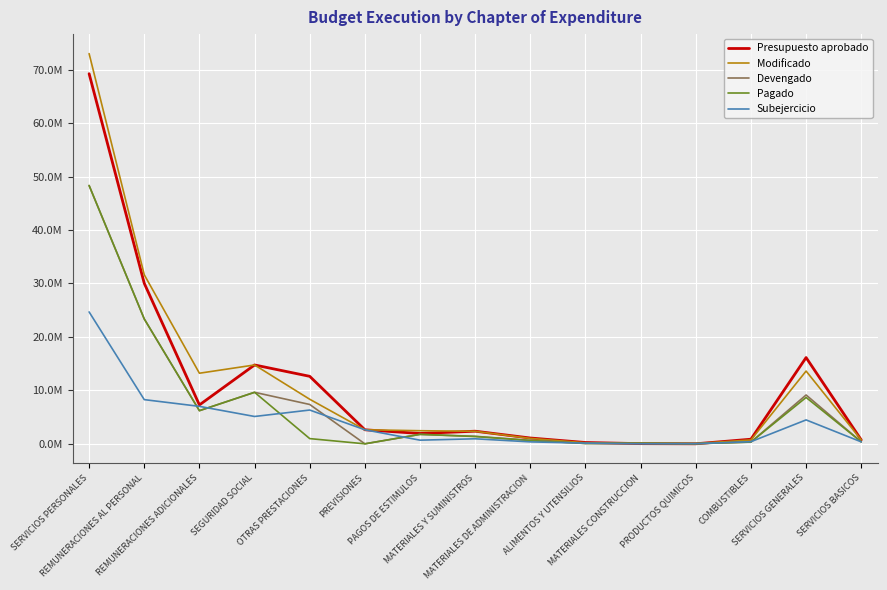

Is this an area chart (filled region under the line)?

No